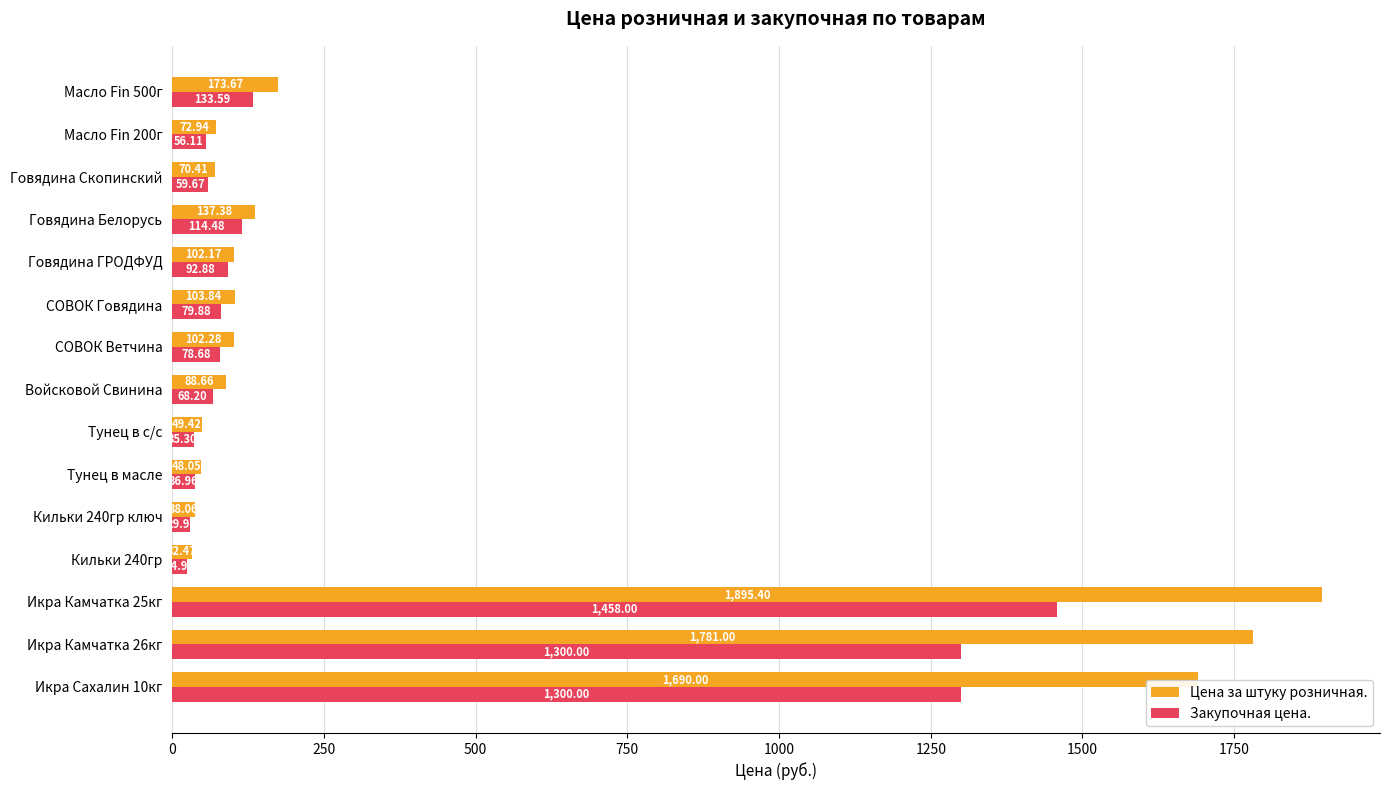

Rank the series at Кильки 240гр from highest to lowest value.

Цена за штуку розничная., Закупочная цена.